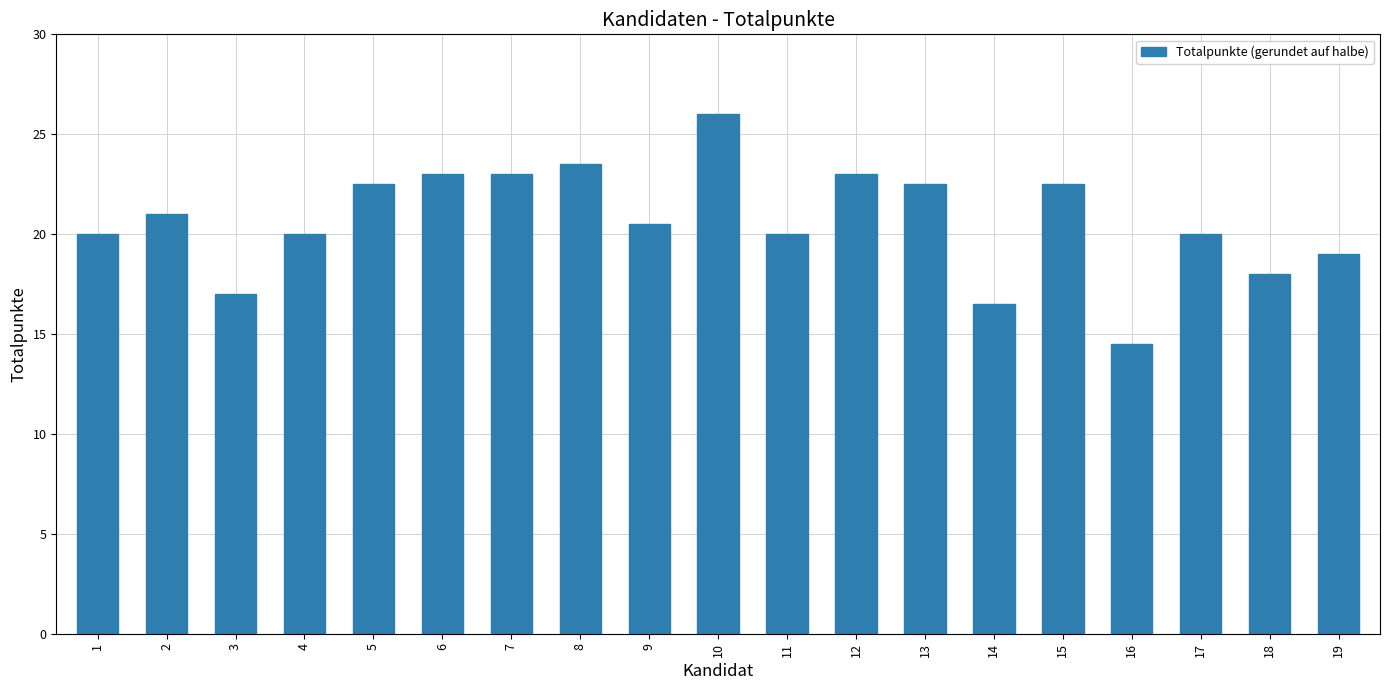

True or false: the data shows 20.0 at 1.

True